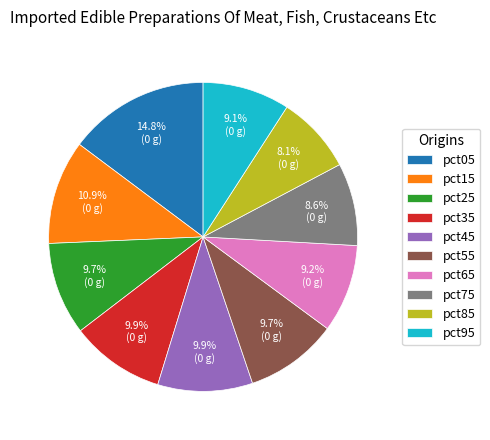

How many segments does this pie chart have?

10